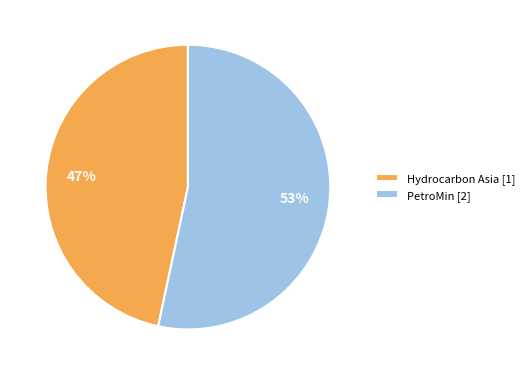

To the nearest percent, what is the combined percentage of Hydrocarbon Asia [1] and PetroMin [2]?

100%